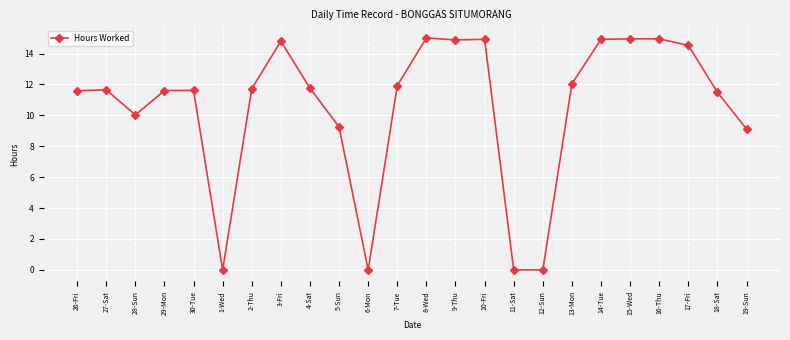

Approximately how many times larger is the value at 27-Sat compared to 14-Tue?

0.8